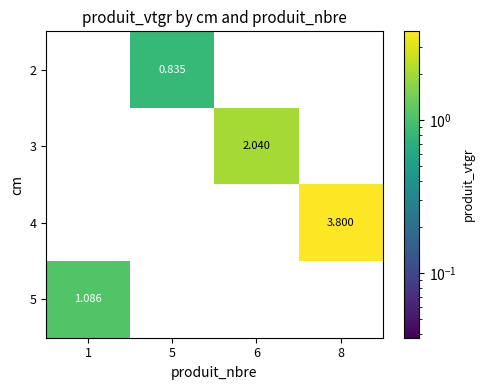

At which category is the sum across all series the highest?

8